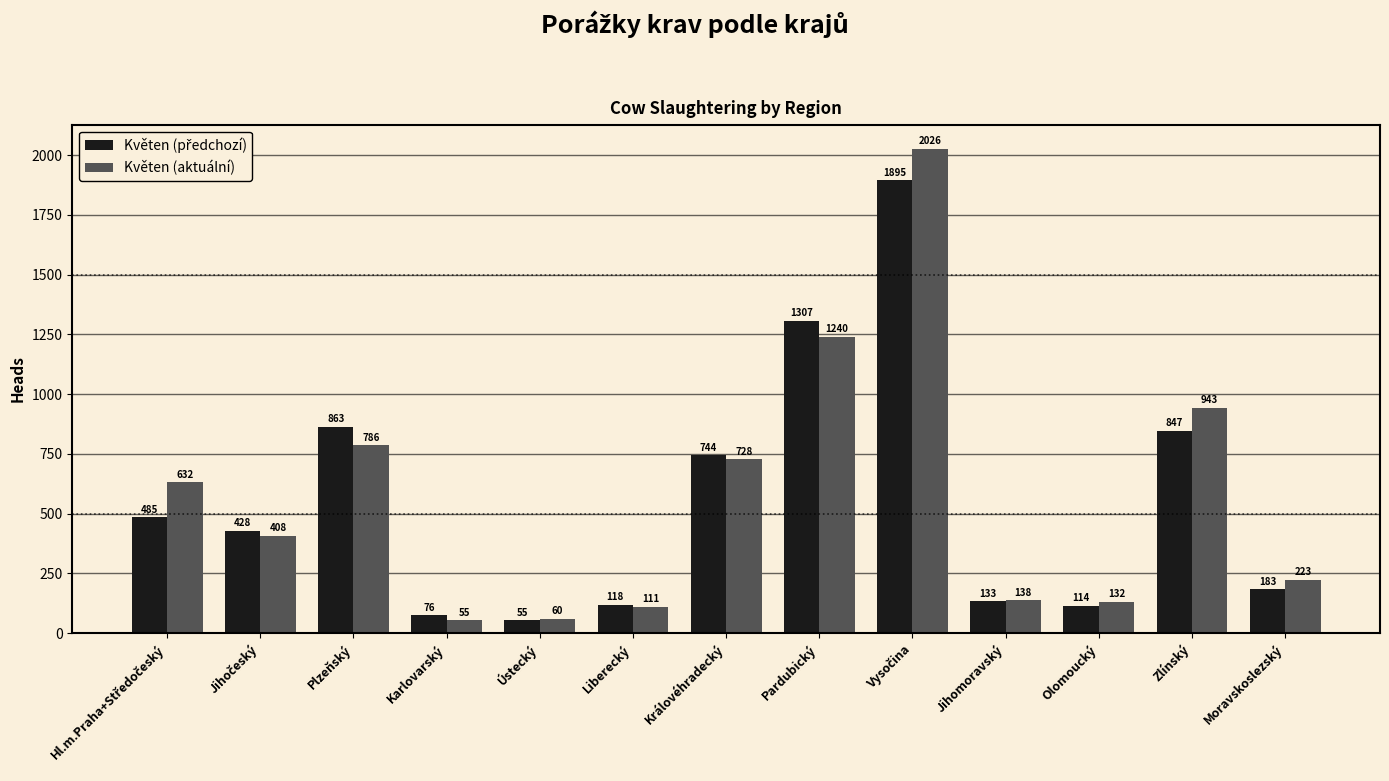

Which series has the widest spread of values?

Květen (aktuální)